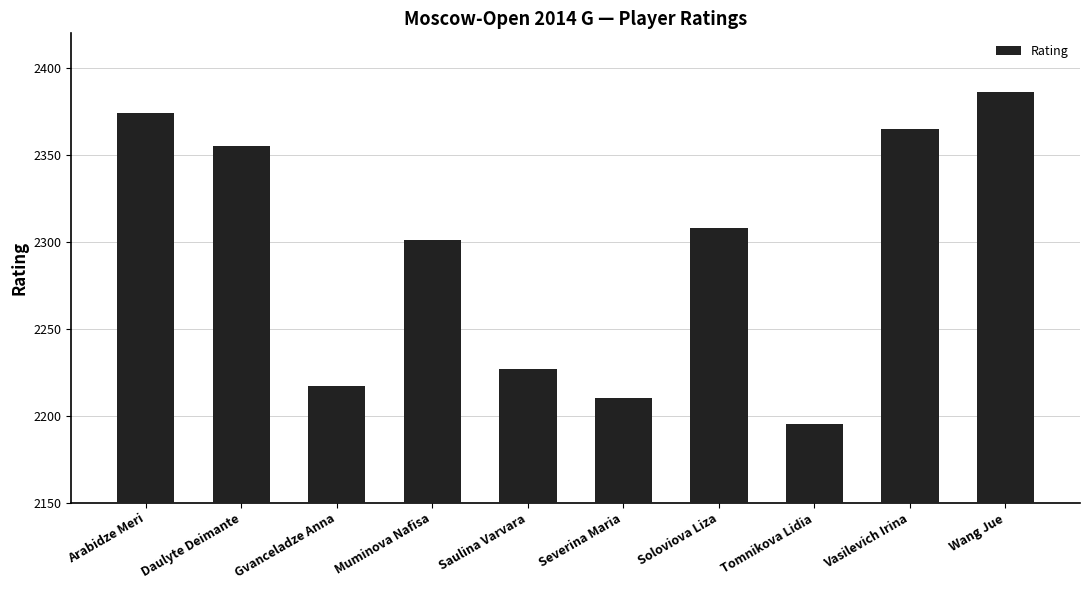

True or false: the data shows 3044 at Soloviova Liza.

False